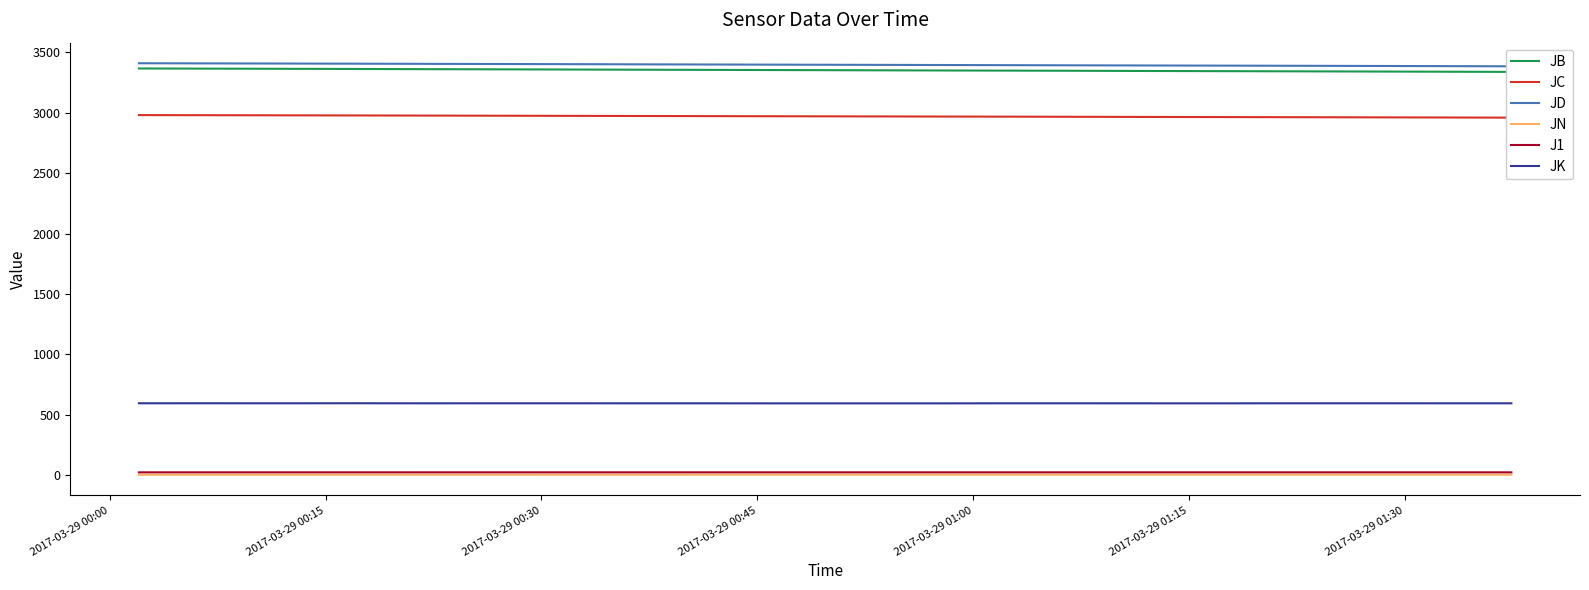

True or false: JB and JK intersect in this chart.

False